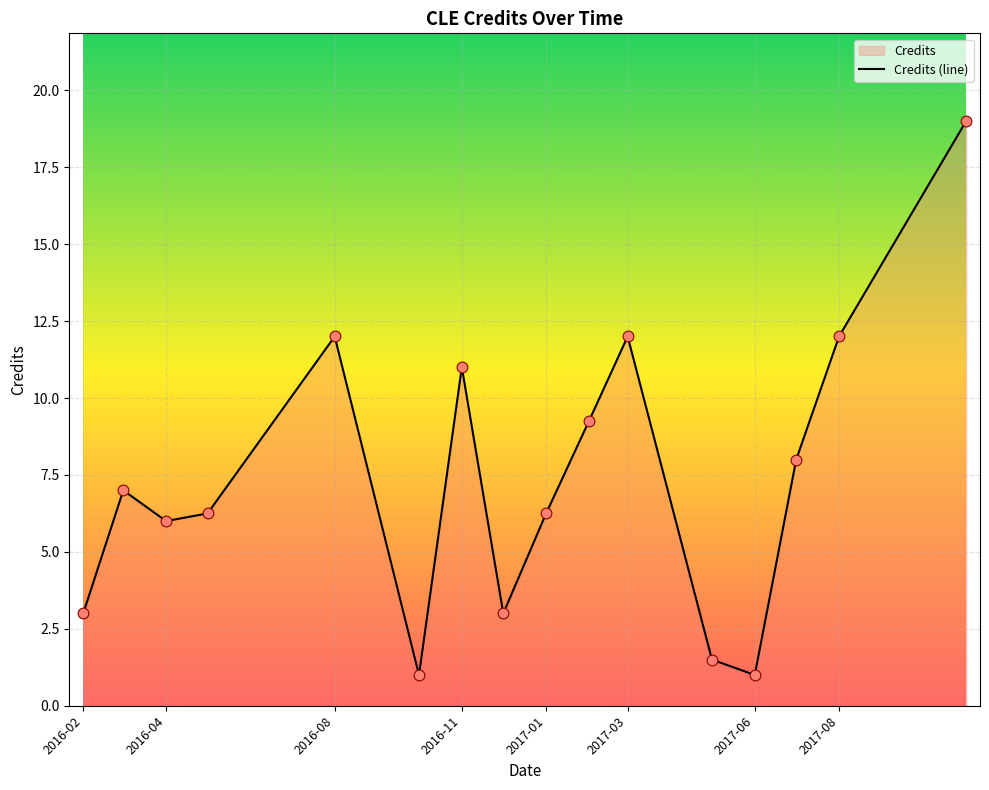

Which has a higher value, 2017-06 or 2016-08?

2016-08